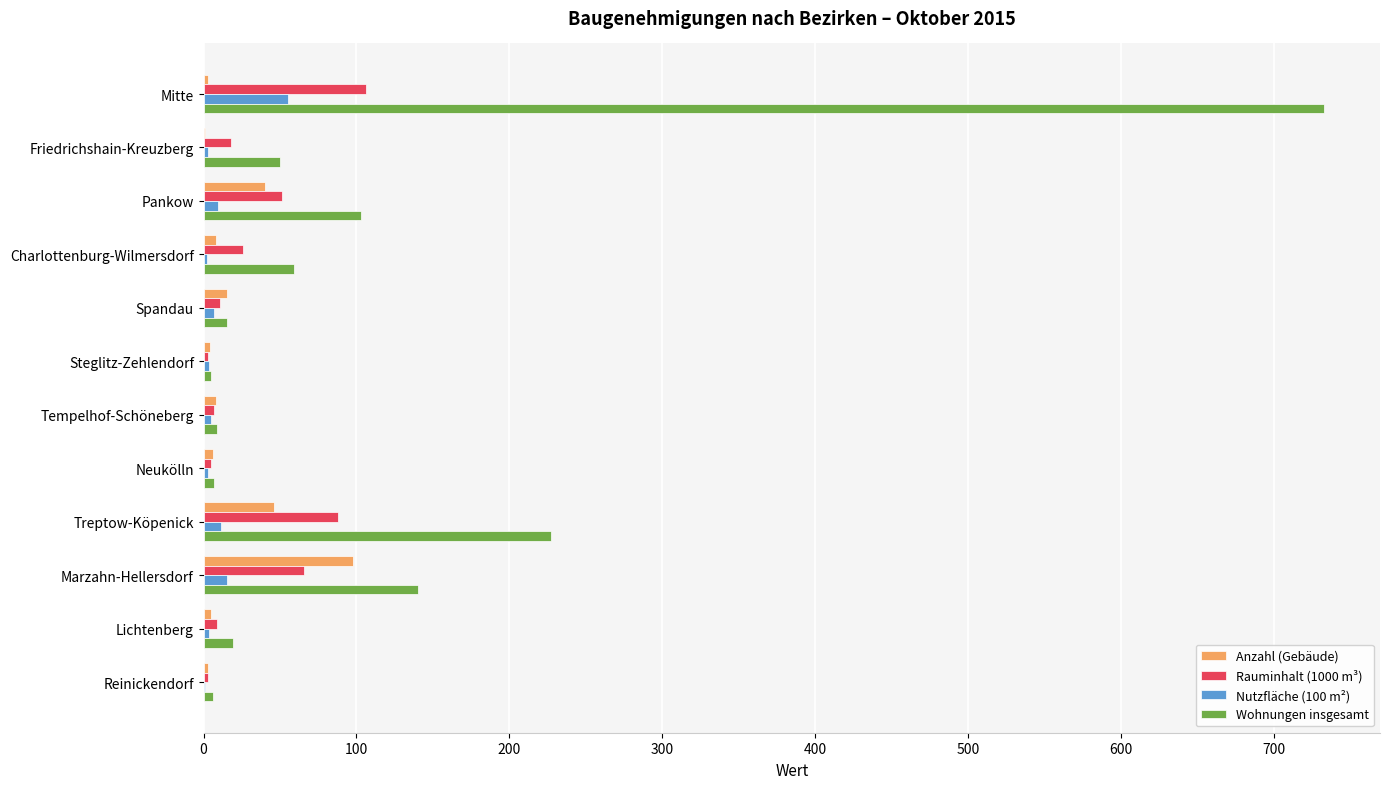

What is the sum of all Rauminhalt (1000 m³) values?

393.0